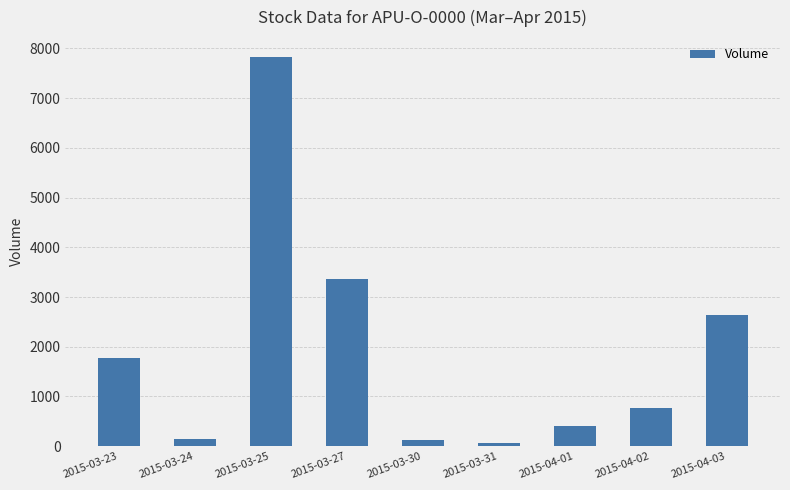

Which category has the lowest value across all series?

2015-03-31